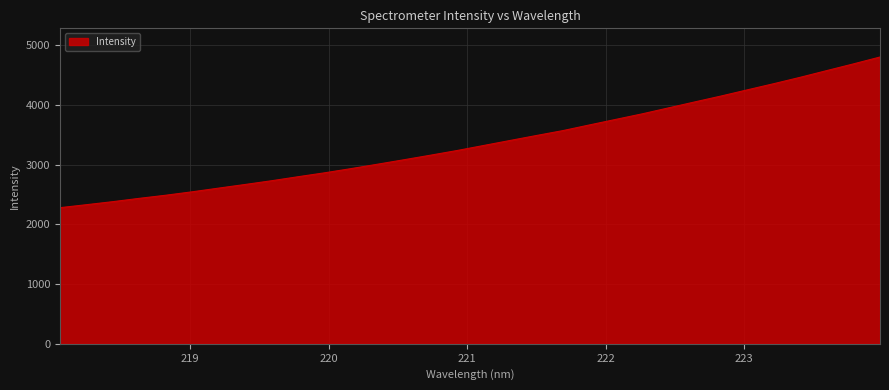

What is the difference between the maximum and minimum values?

2523.2